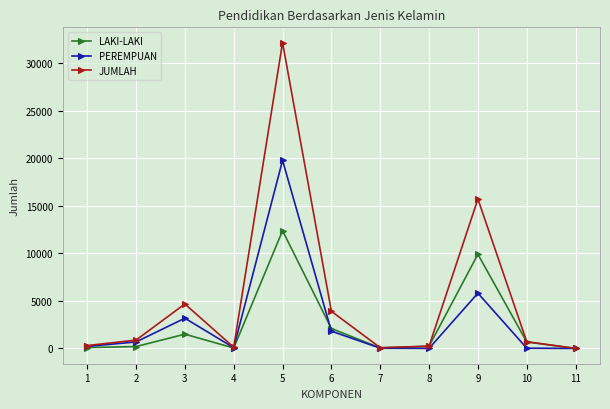

Is it true that PEREMPUAN equals 8538 at 5?

False